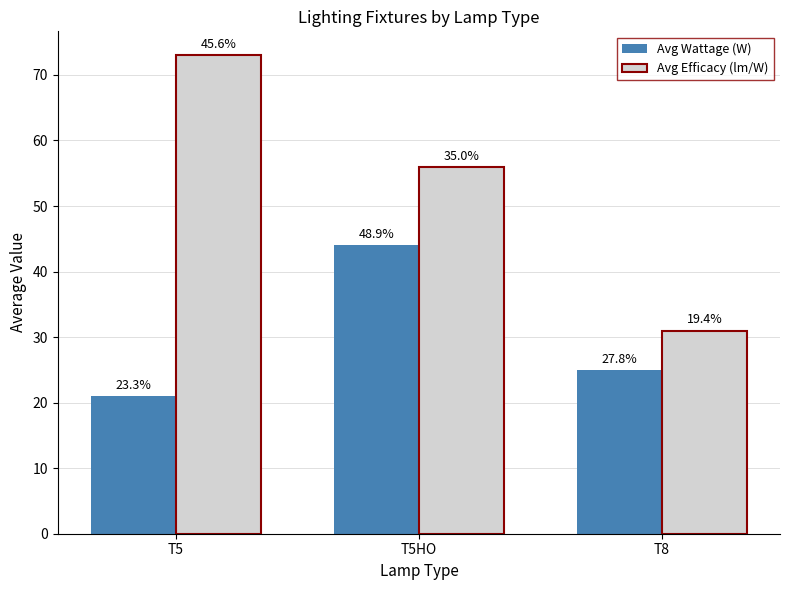

How many bars are there in each group?

2